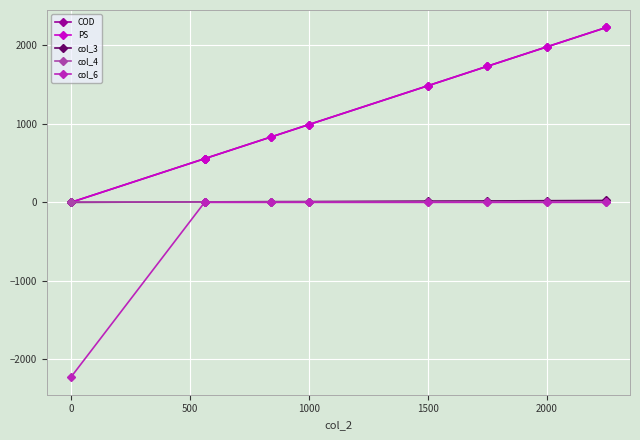

Is this an area chart (filled region under the line)?

No